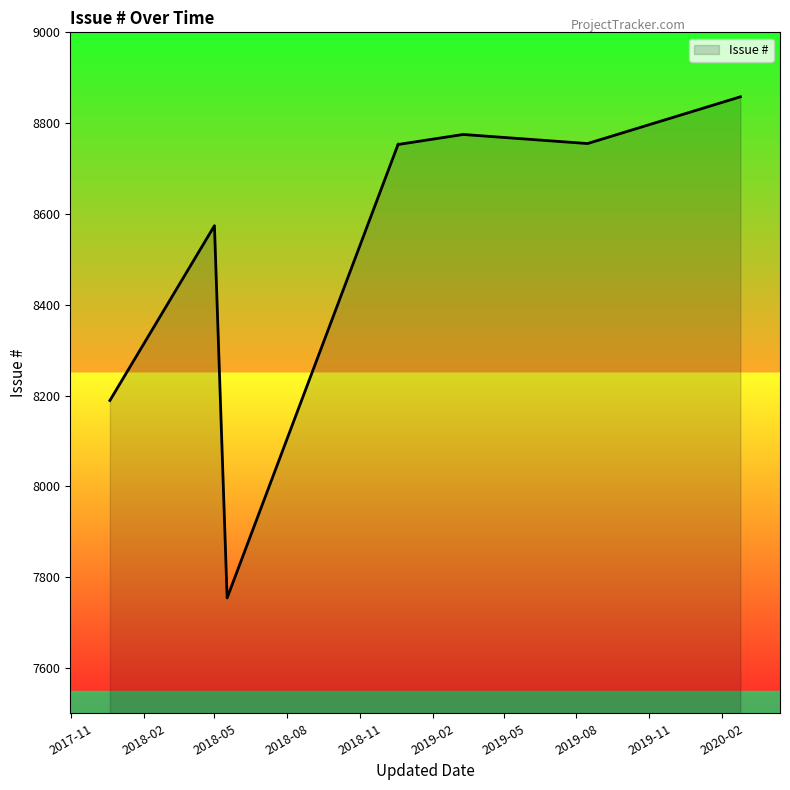

The value at 2017-11 is 8189. True or false?

True